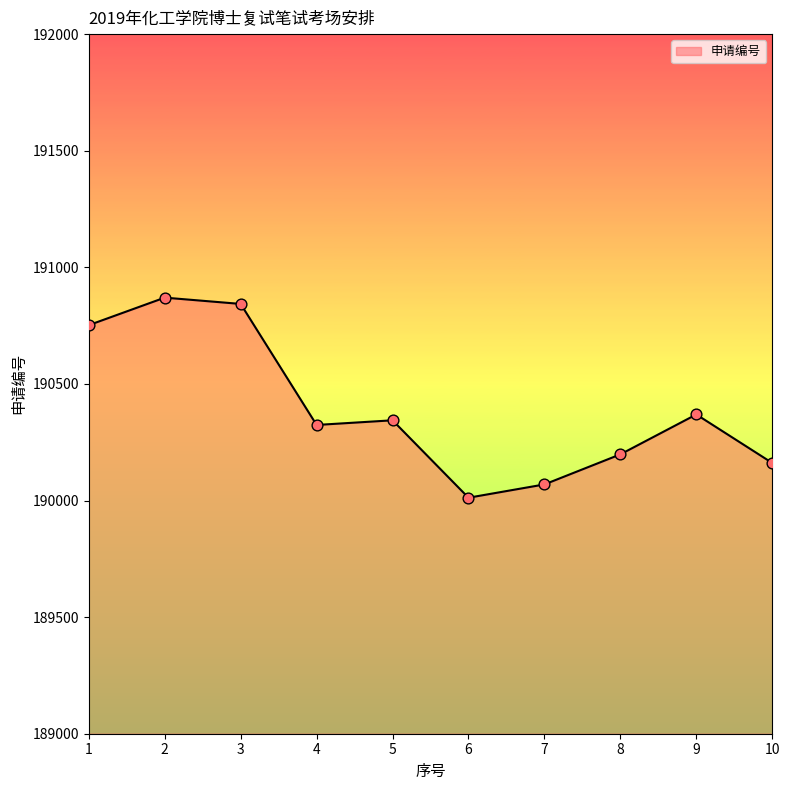

Approximately how many times larger is the value at 1 compared to 6?

1.0